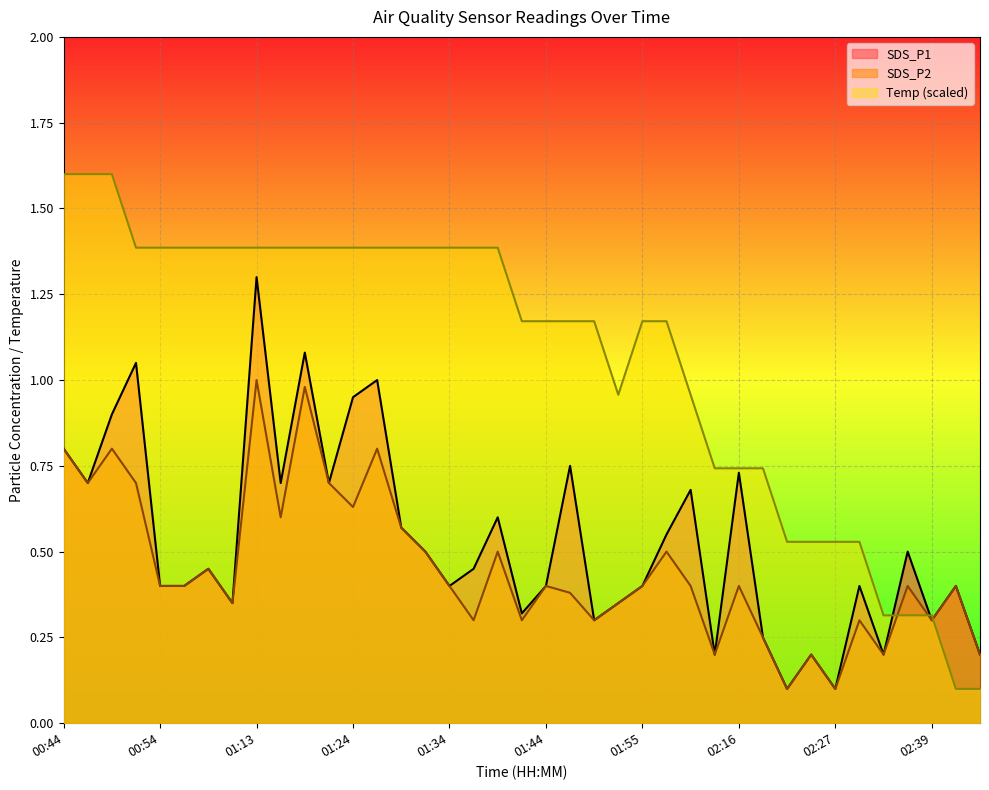

What is the label of the 22nd point from the right?

01:37